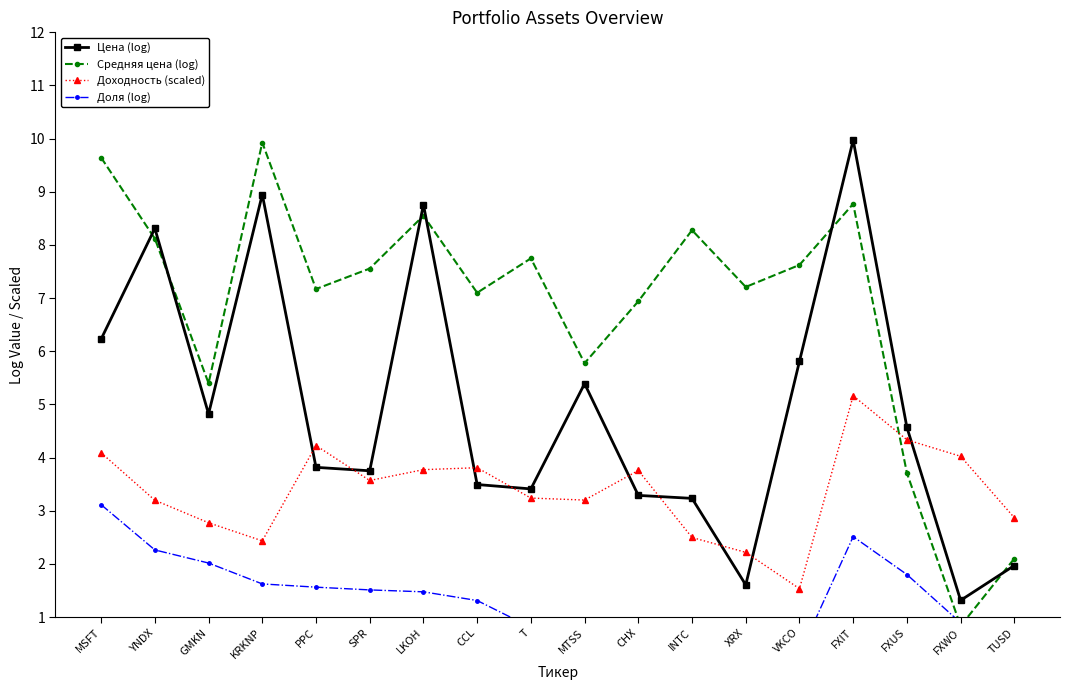

What is the label of the 18th point from the right?

MSFT